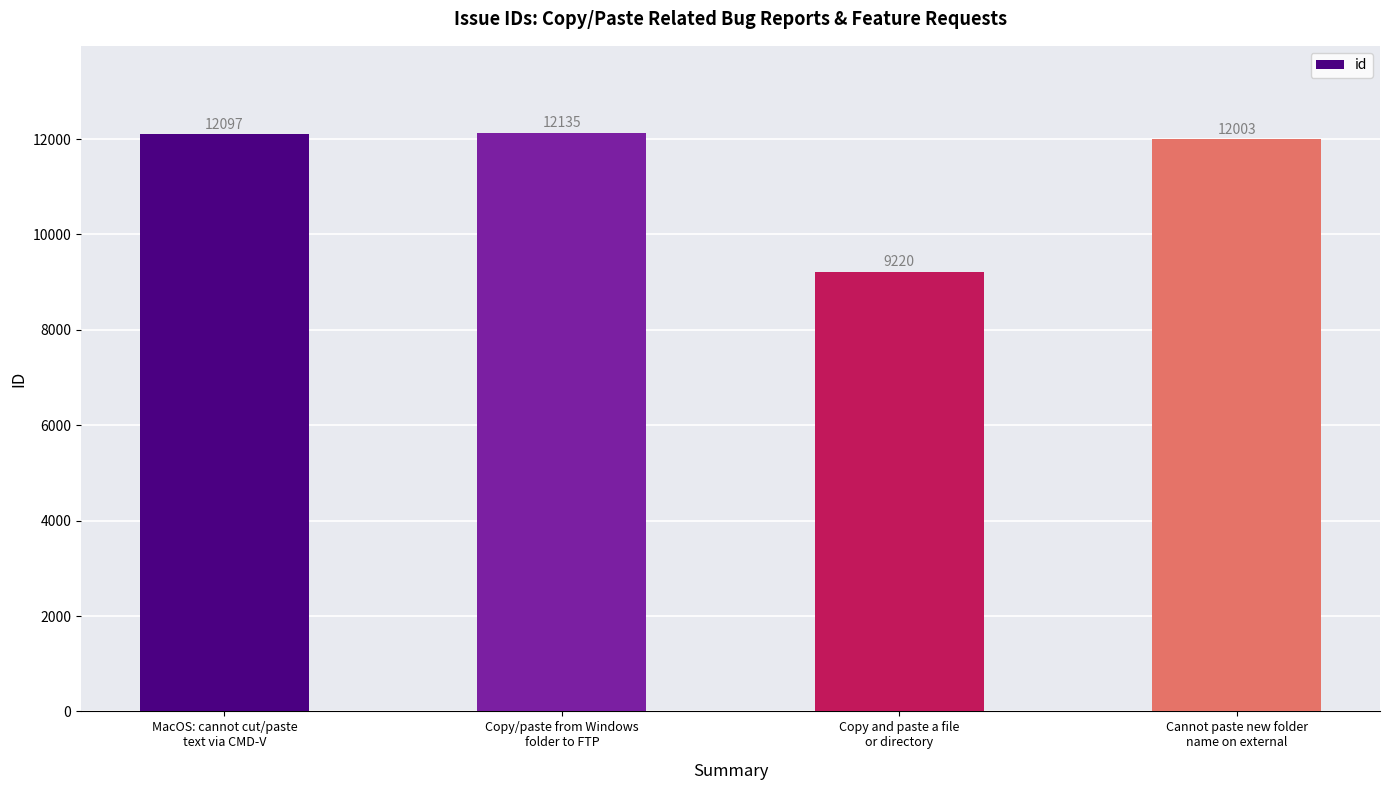

List the labels in order of value, largest first.

Copy/paste from Windows
folder to FTP, MacOS: cannot cut/paste
text via CMD-V, Cannot paste new folder
name on external, Copy and paste a file
or directory